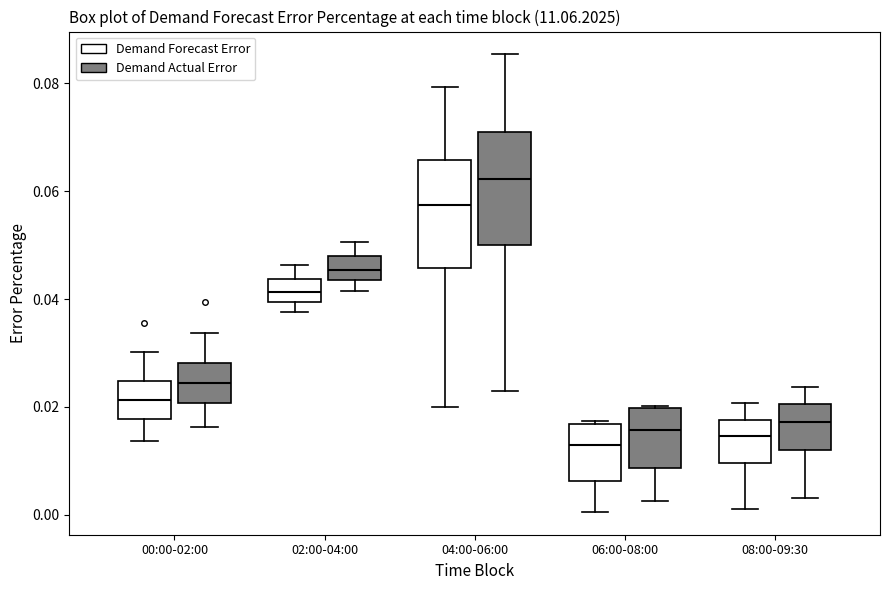

Reading left to right, transcribe this box plot: for each box, give where its median line is, the range the box spans, and where its two whiskers end, as read against the y-axis. The values are not printed on the chart, so give them approximately, as read against the axis.

00:00-02:00 (Demand Forecast Error): median 0.022, box 0.018 to 0.024, whiskers 0.014 to 0.030
00:00-02:00 (Demand Actual Error): median 0.024, box 0.020 to 0.028, whiskers 0.016 to 0.034
02:00-04:00 (Demand Forecast Error): median 0.042, box 0.040 to 0.044, whiskers 0.038 to 0.046
02:00-04:00 (Demand Actual Error): median 0.046, box 0.044 to 0.048, whiskers 0.042 to 0.050
04:00-06:00 (Demand Forecast Error): median 0.058, box 0.046 to 0.066, whiskers 0.020 to 0.080
04:00-06:00 (Demand Actual Error): median 0.062, box 0.050 to 0.072, whiskers 0.022 to 0.086
06:00-08:00 (Demand Forecast Error): median 0.014, box 0.006 to 0.016, whiskers 0.000 to 0.018
06:00-08:00 (Demand Actual Error): median 0.016, box 0.008 to 0.020, whiskers 0.002 to 0.020
08:00-09:30 (Demand Forecast Error): median 0.014, box 0.010 to 0.018, whiskers 0.002 to 0.020
08:00-09:30 (Demand Actual Error): median 0.018, box 0.012 to 0.020, whiskers 0.004 to 0.024